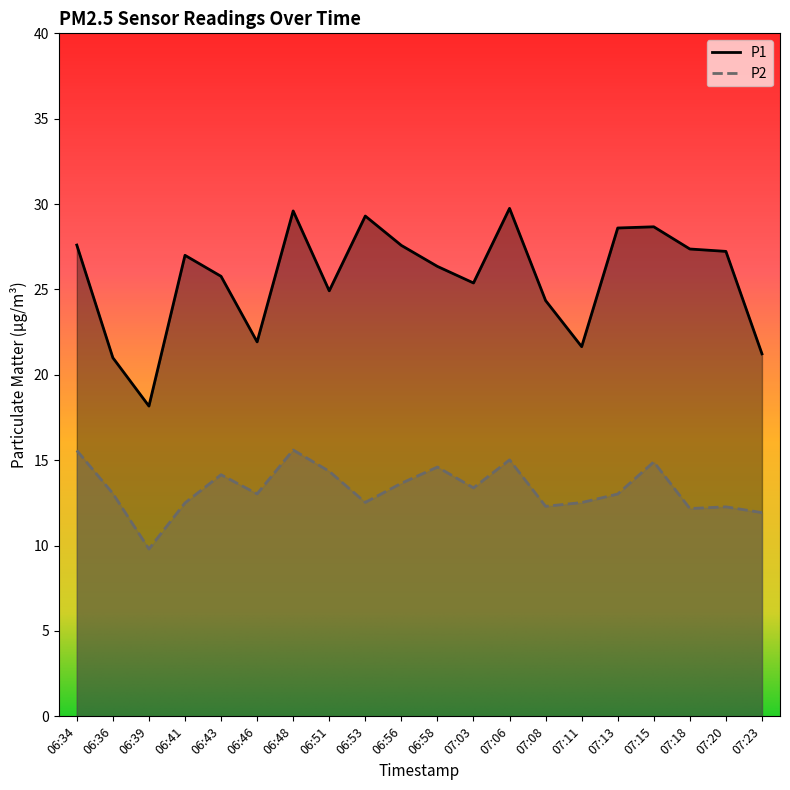

What position from the left is 06:36?

2